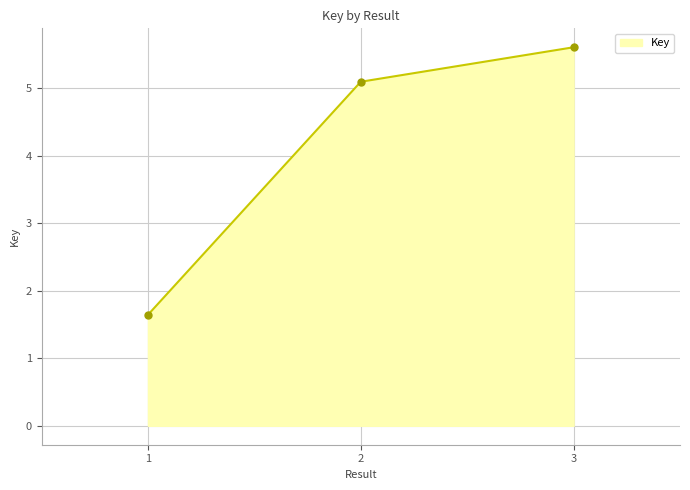

The chart shows a value of 8.9 at 3. True or false?

False